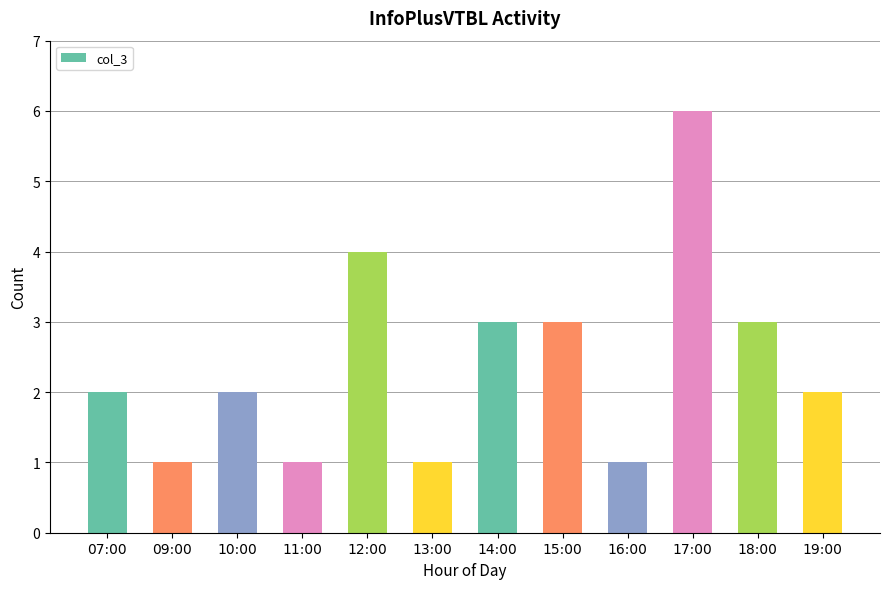

Approximately how many times larger is the value at 10:00 compared to 17:00?

0.3